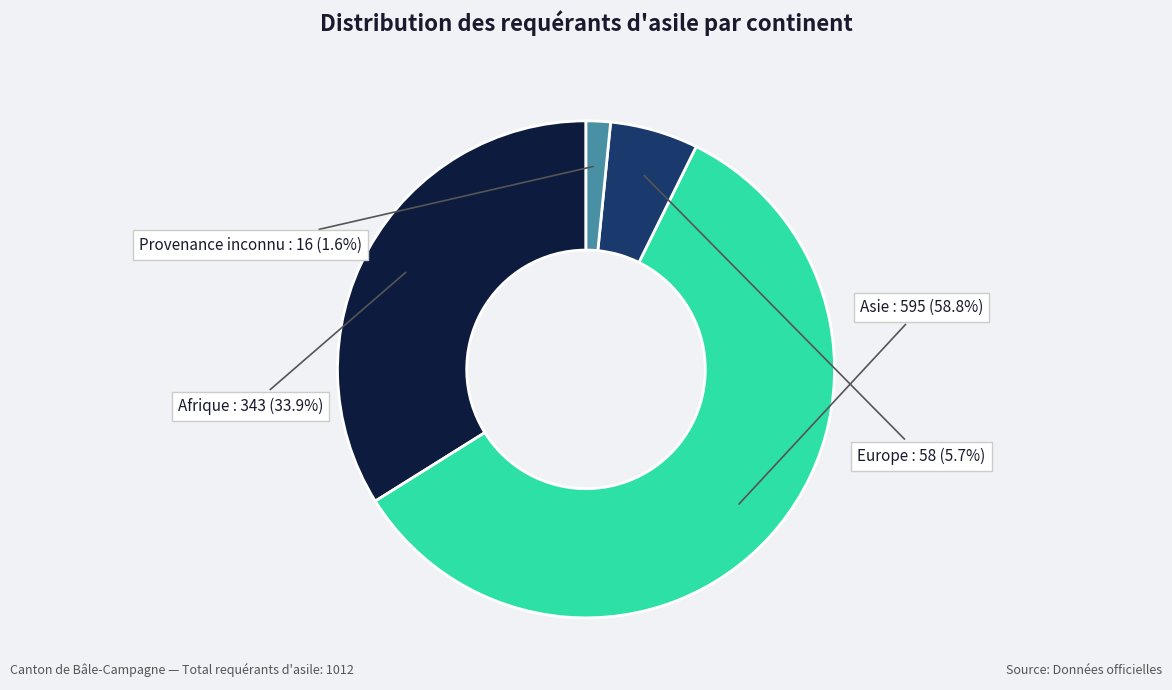

Is there a majority slice in this chart?

Yes